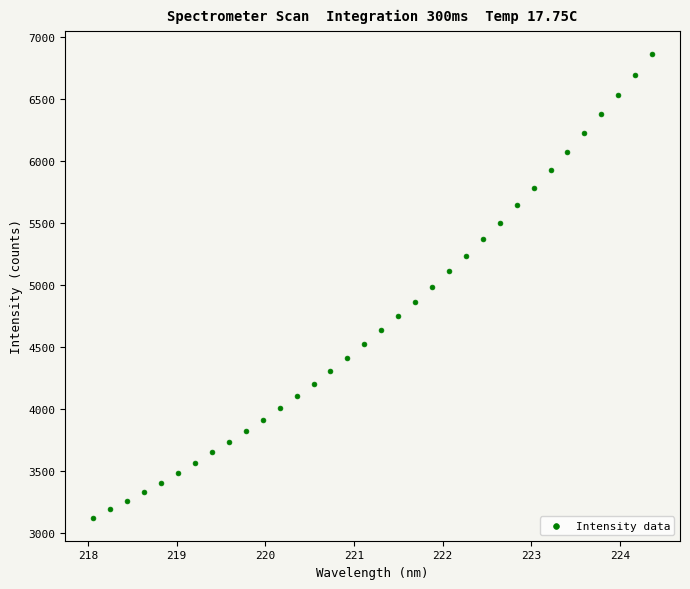

What is the range of Y values (max minus min)?

3732.8